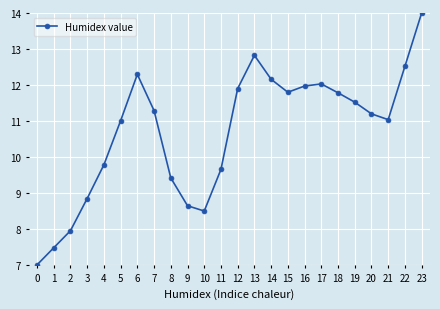

Is it true that the value at 10 is 13.6?

False